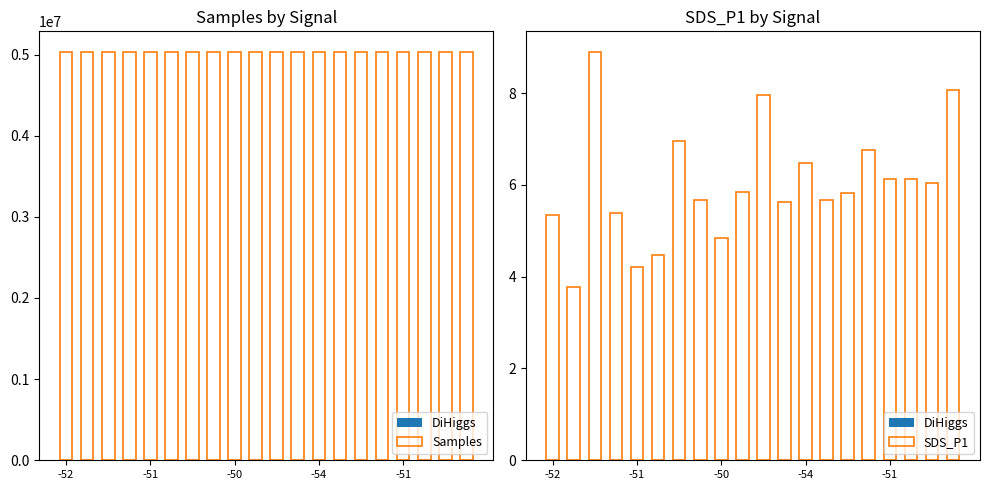

The value of SDS_P1 at 11 is 8.2. True or false?

False